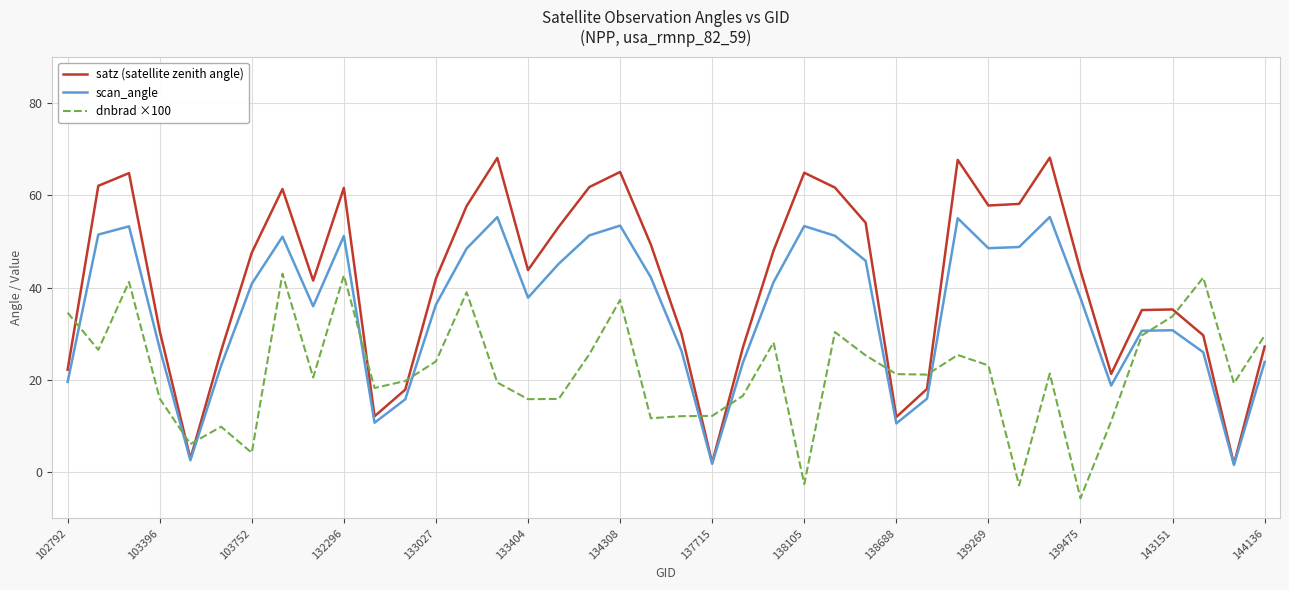

What is the smallest value displayed?

-5.7